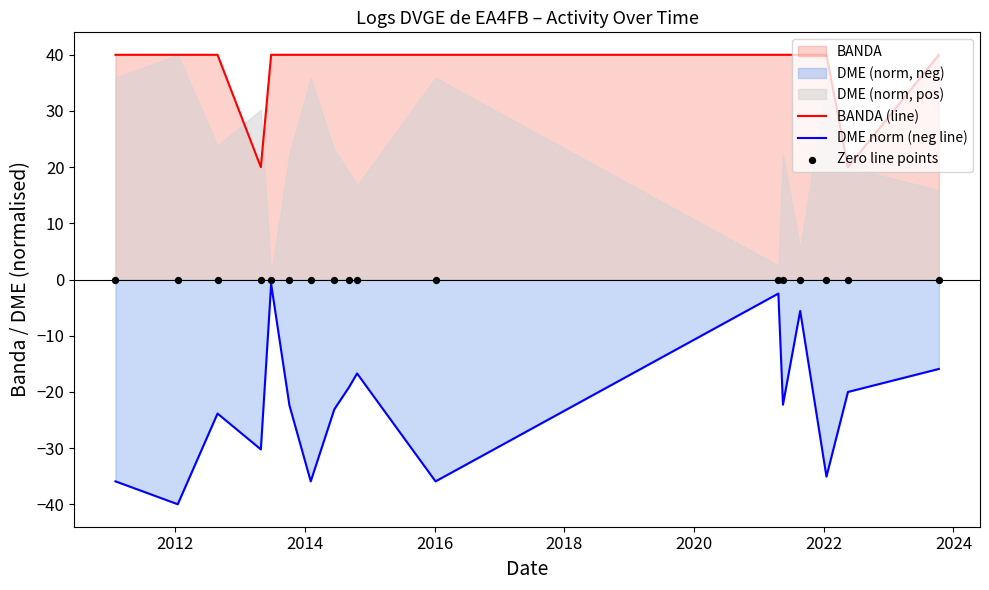

What is the lowest value of the DME norm (neg line) series?

-40.0